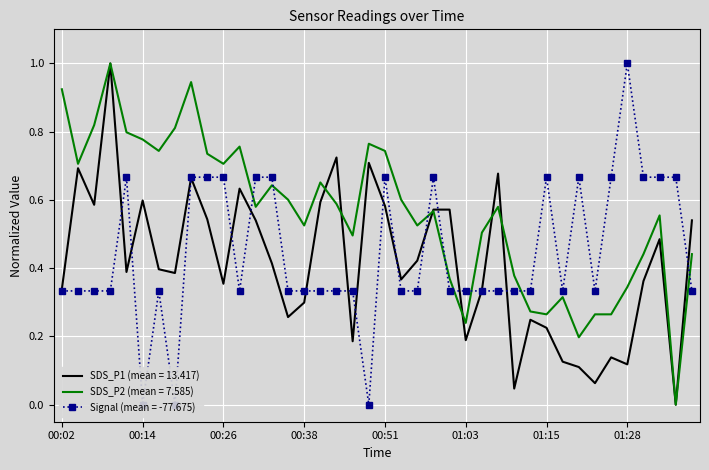

Rank the series at 00:51 from lowest to highest value.

SDS_P1, Signal, SDS_P2